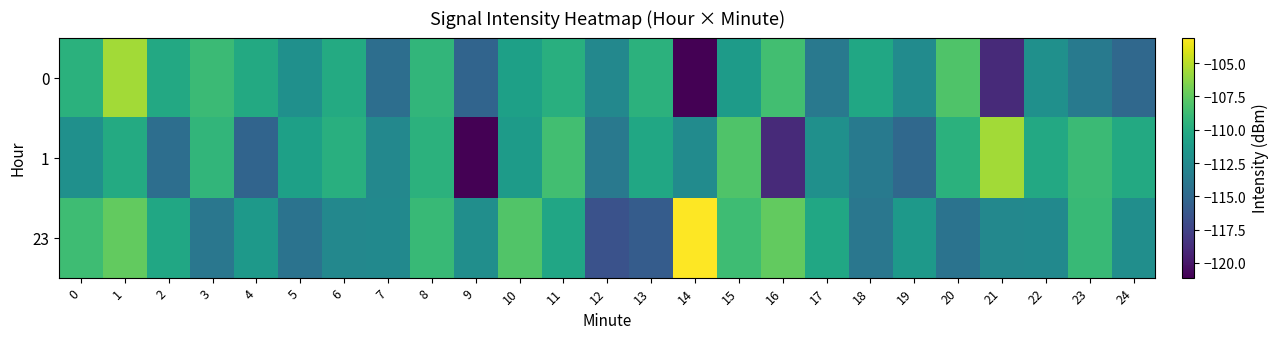

Which series changed the most between 4 and 11?

1